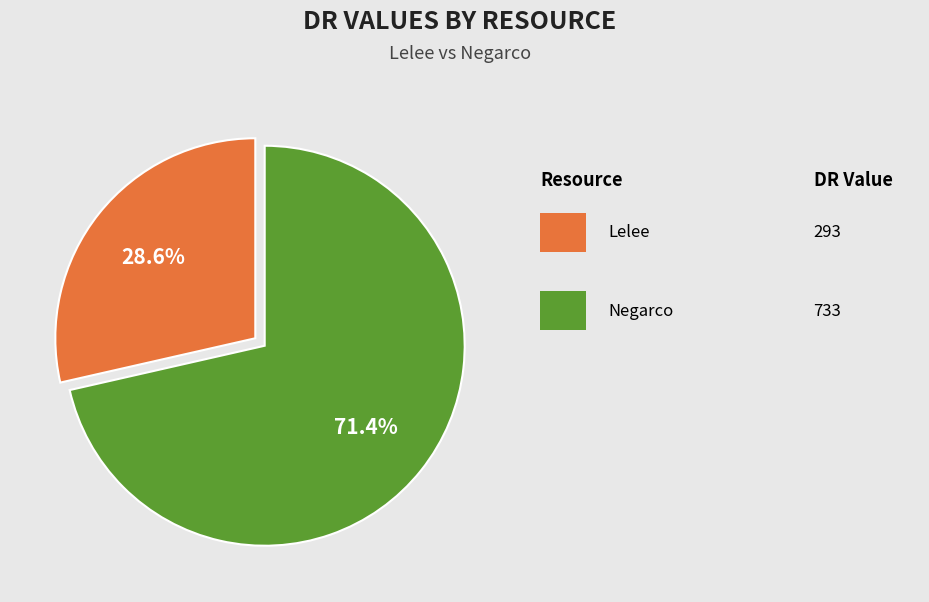

Is there a majority slice in this chart?

Yes